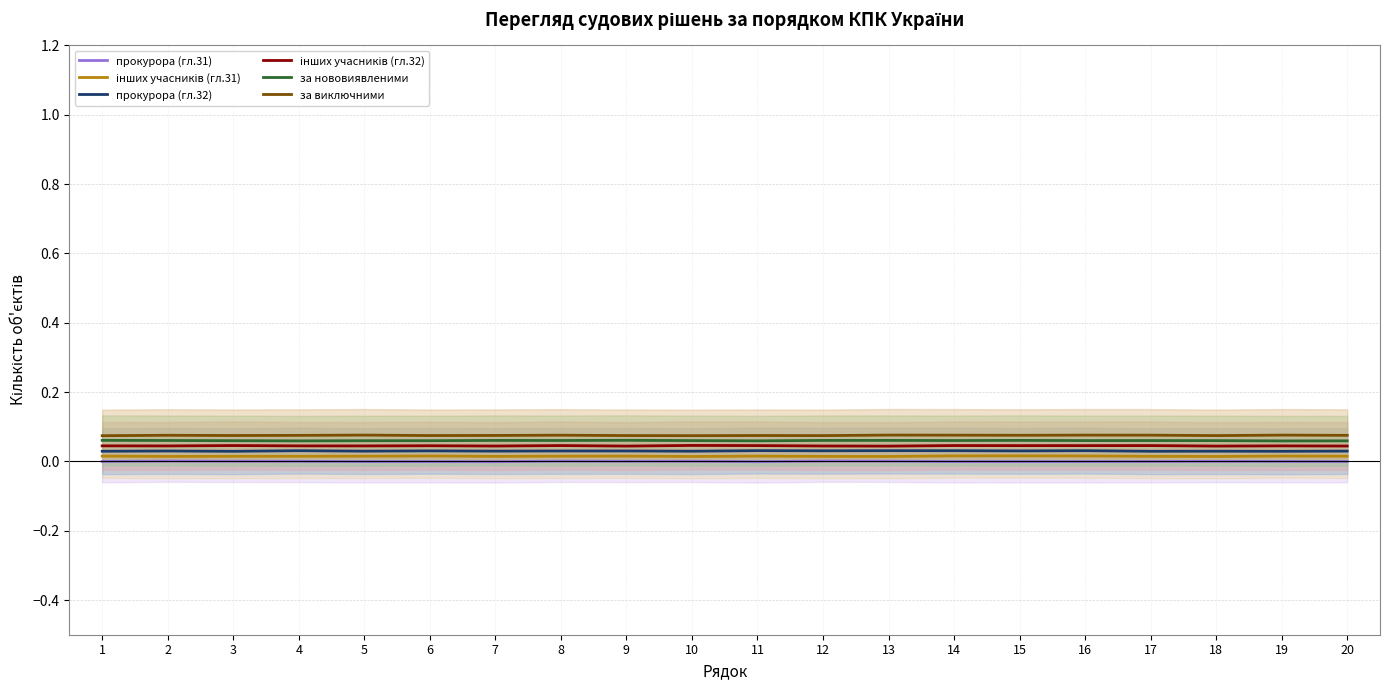

Is it true that прокурора (гл.32) equals 0.0 at 19?

False